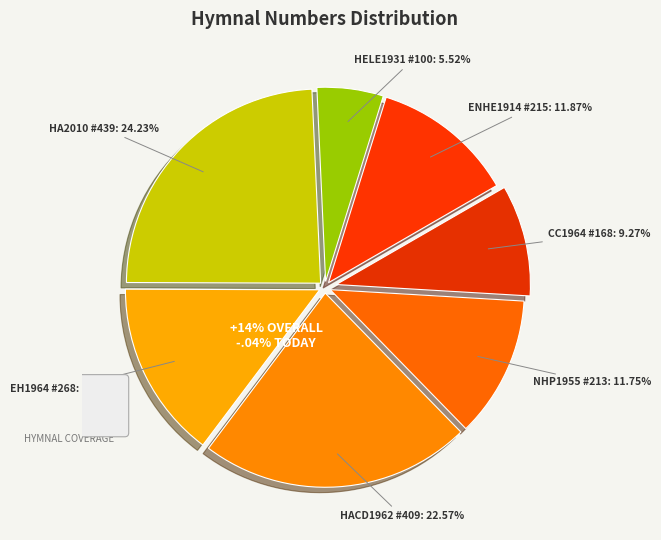

What percentage is the ENHE1914 #215 slice, to the nearest percent?

12%